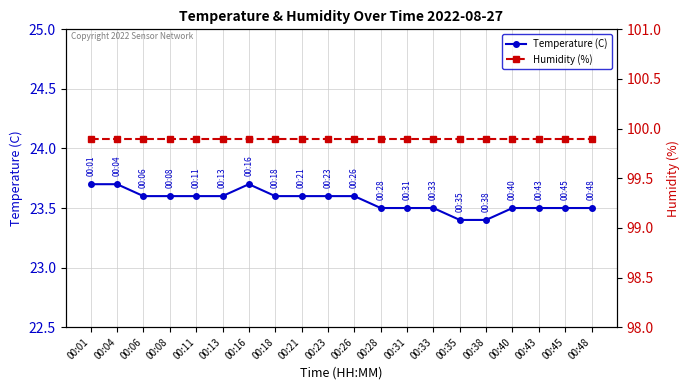

The Humidity (%) series shows 69.5 at 00:11. True or false?

False